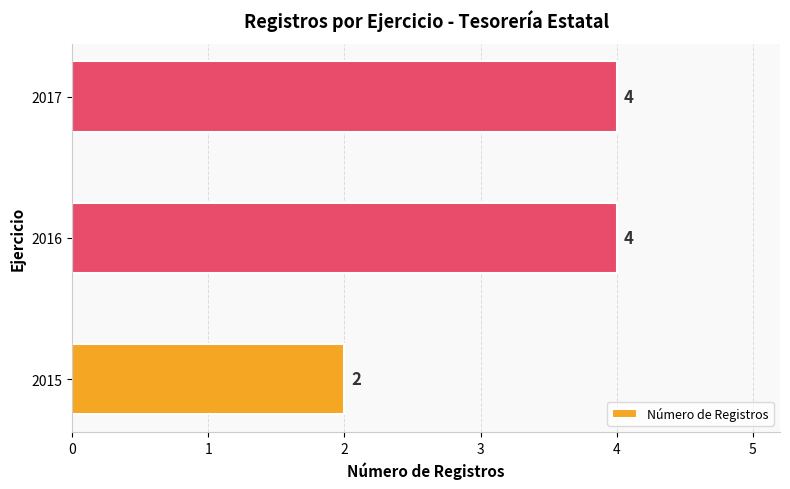

True or false: the data shows 3 at 2015.

False